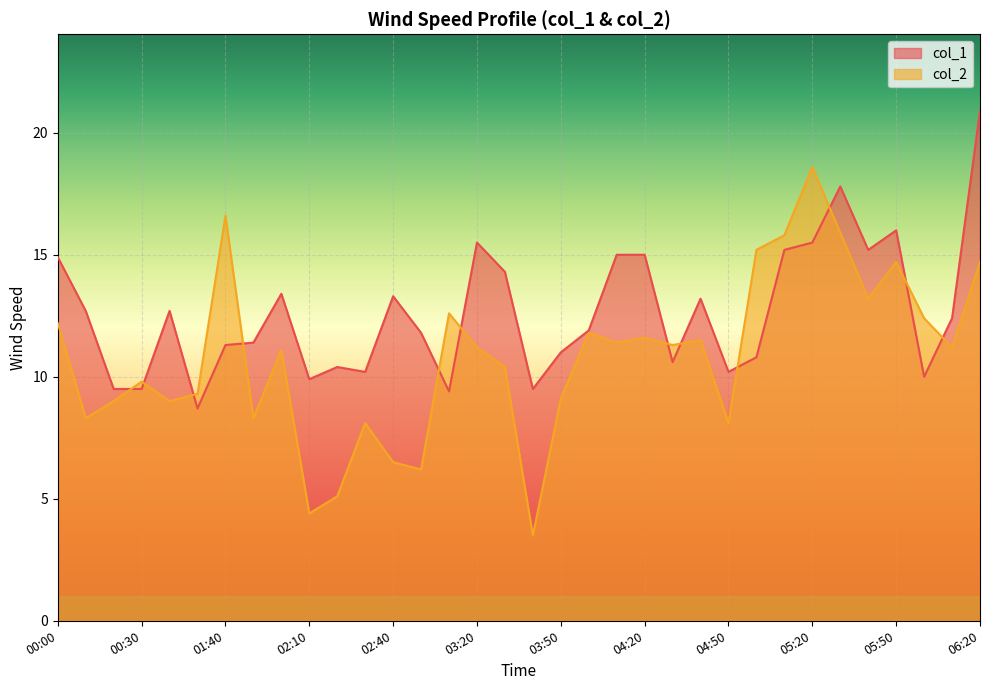

How many categories are shown in the chart?

34